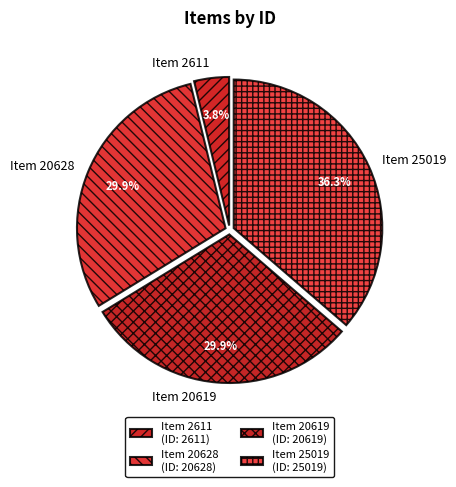

True or false: Item 25019 accounts for 44% of the total.

False